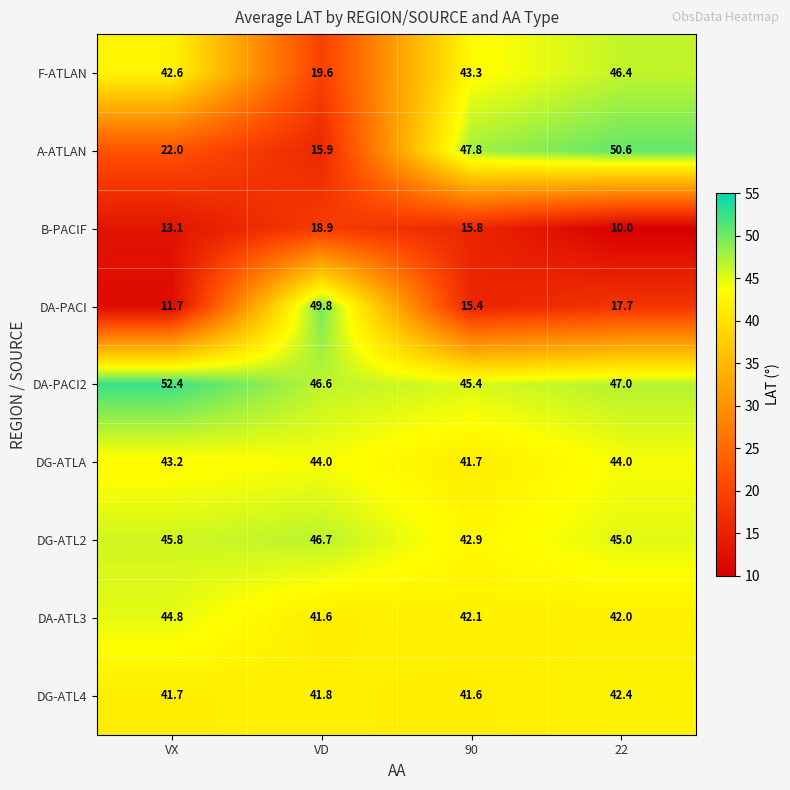

At which category is the sum across all series the highest?

22